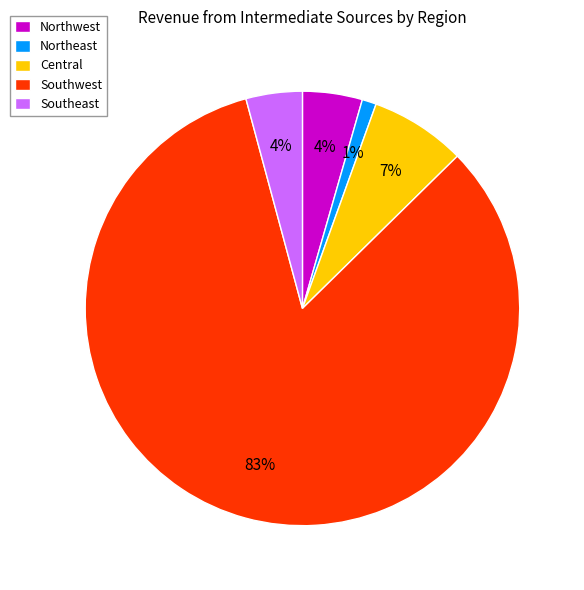

To the nearest percent, what percentage of the pie is Northeast?

1%